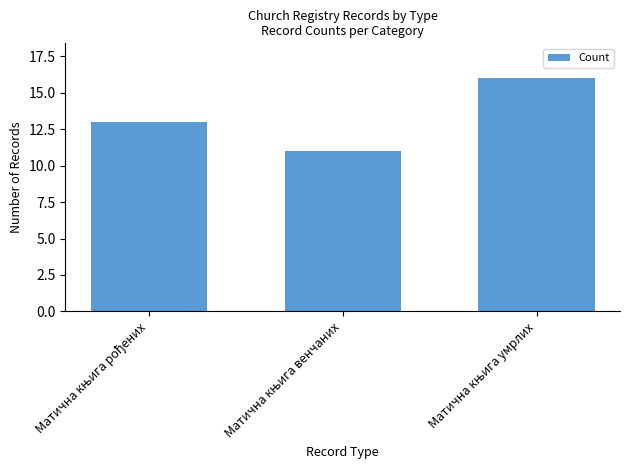

What is the value of the 3rd bar from the left?

16